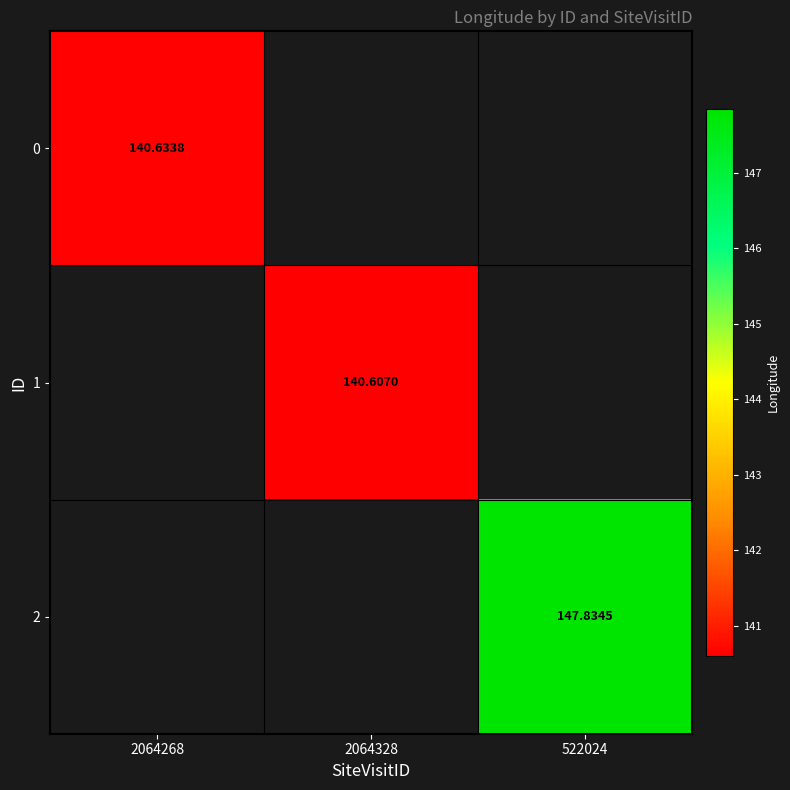

At how many categories does at least one series exceed 141?

1